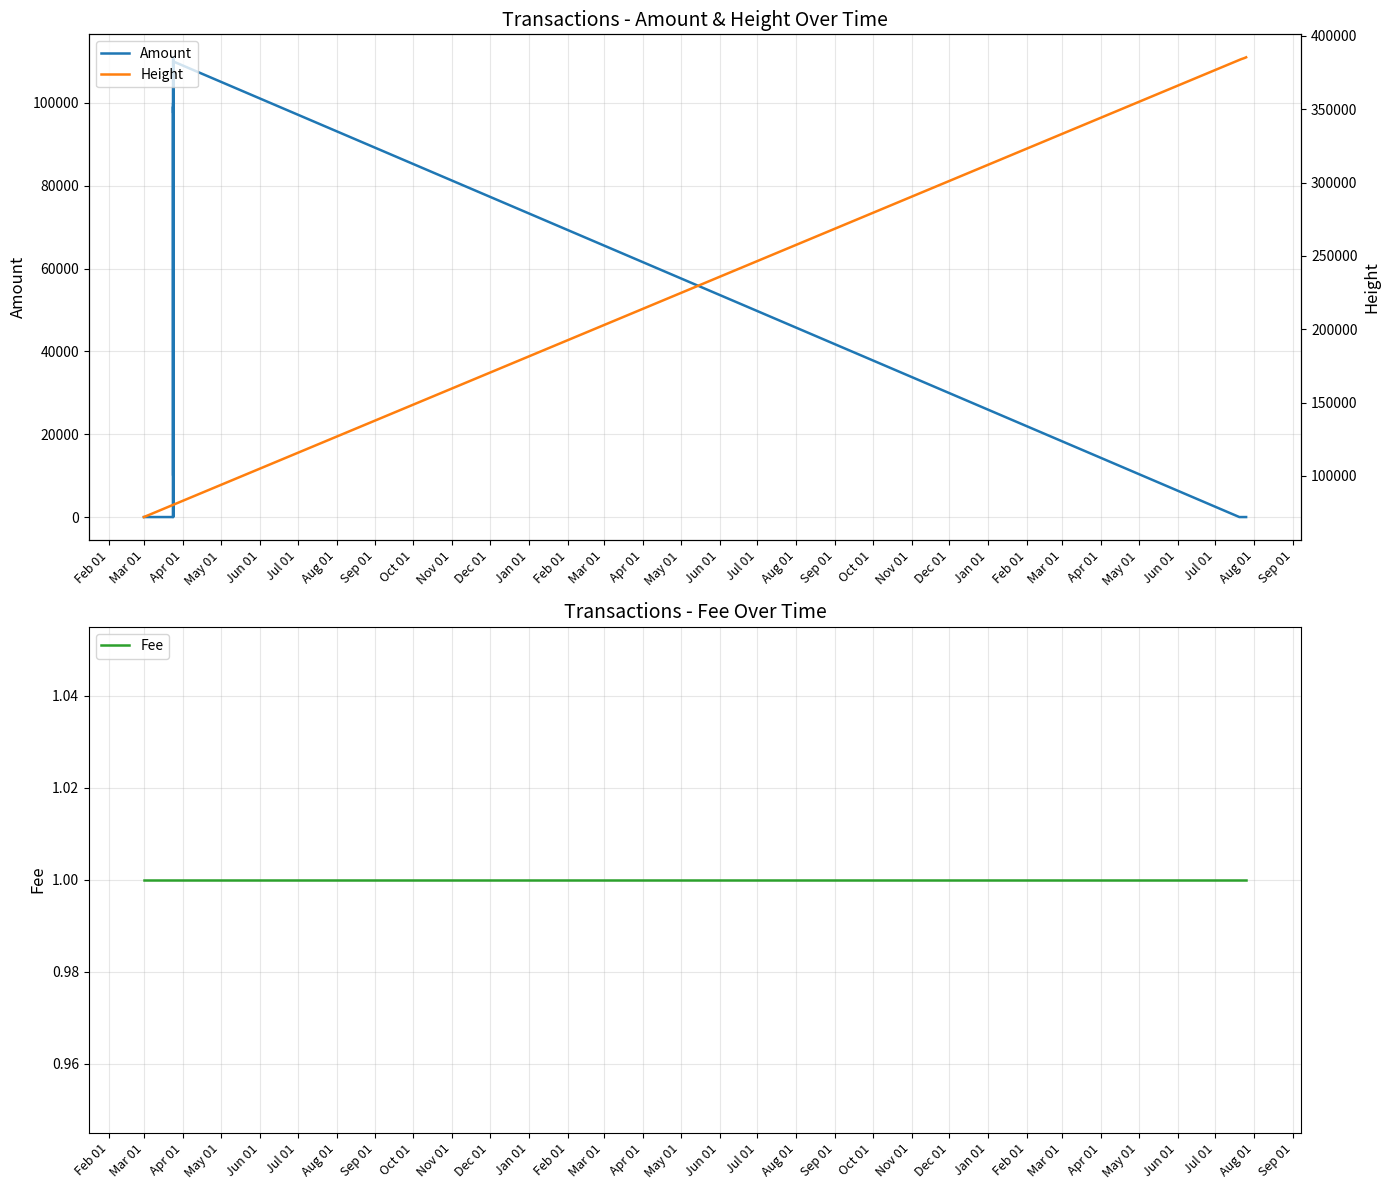

At how many categories does at least one series exceed 365396?

8